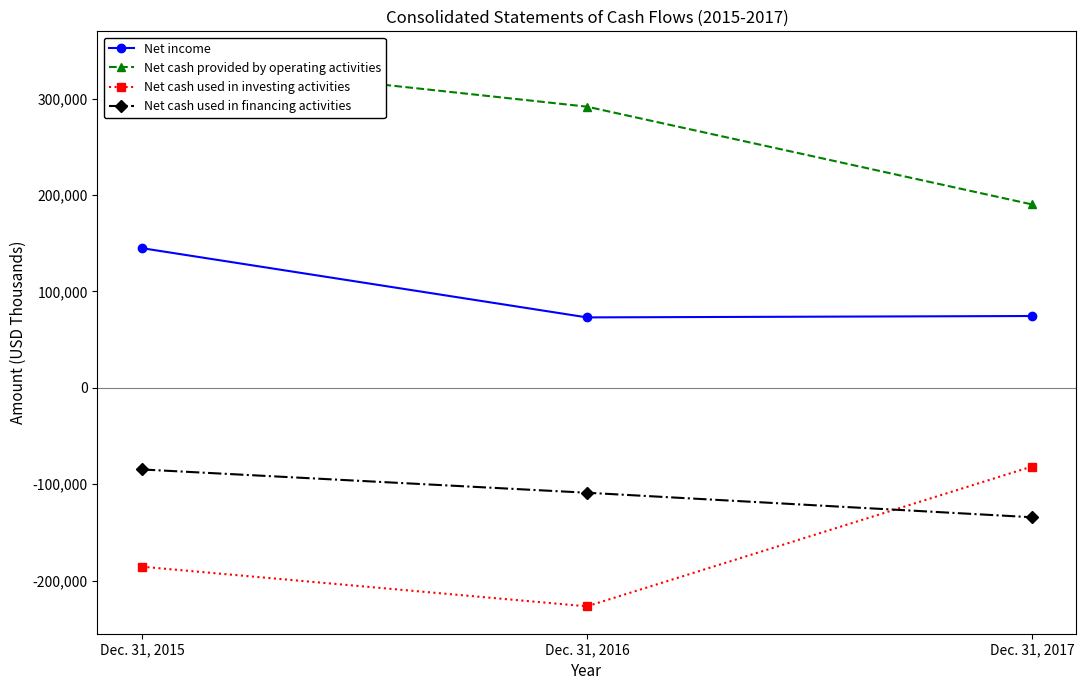

What are all the series names shown in the legend?

Net income, Net cash provided by operating activities, Net cash used in investing activities, Net cash used in financing activities